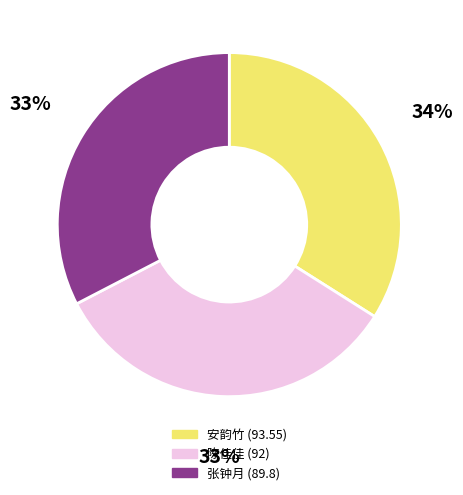

Which slice is the largest?

安韵竹 (93.55)